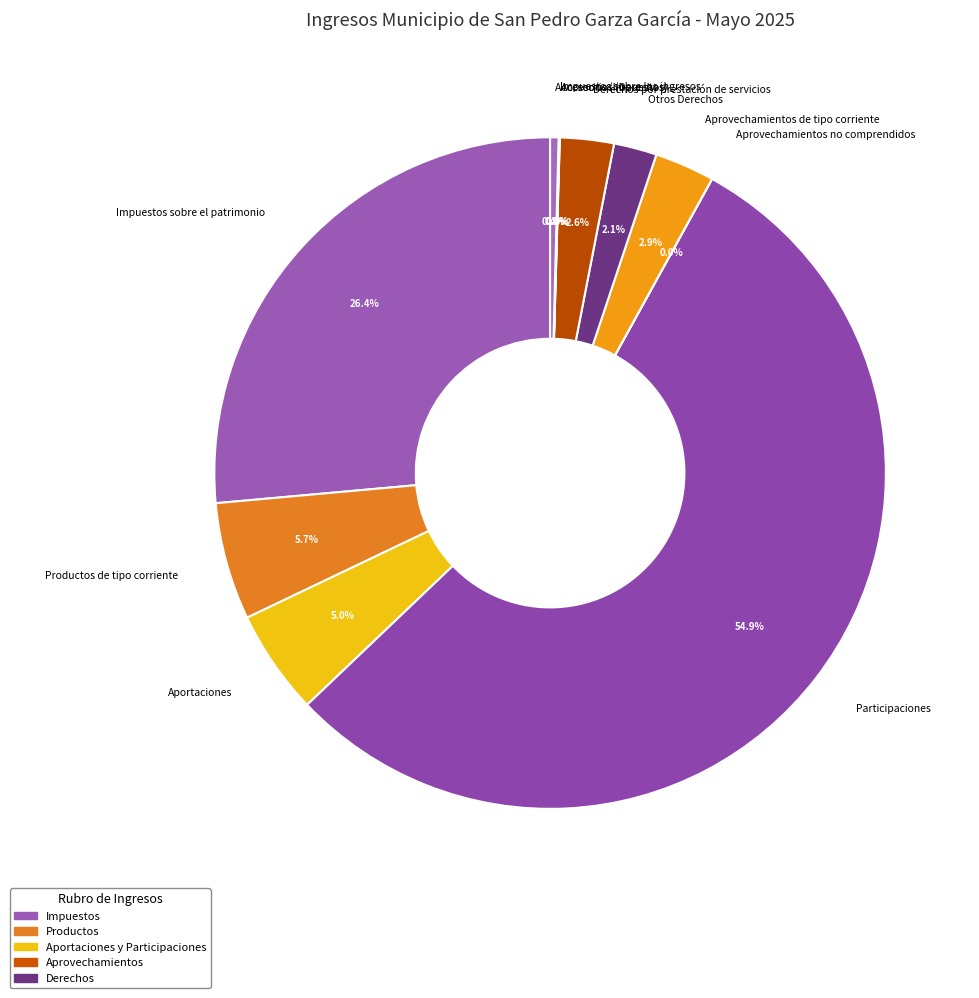

What is the largest slice in the pie chart?

Participaciones